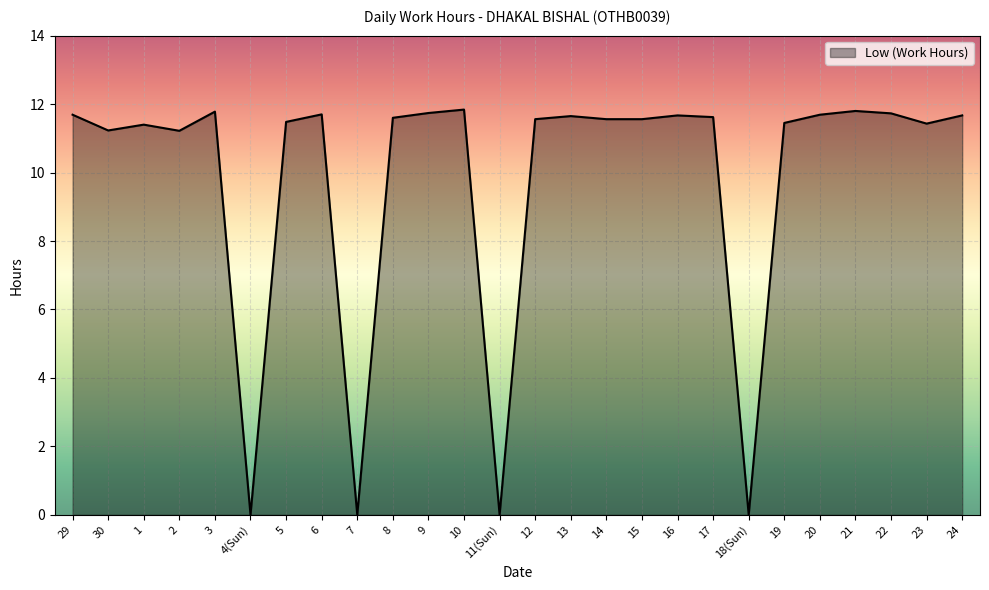

What is the greatest value displayed?

11.8